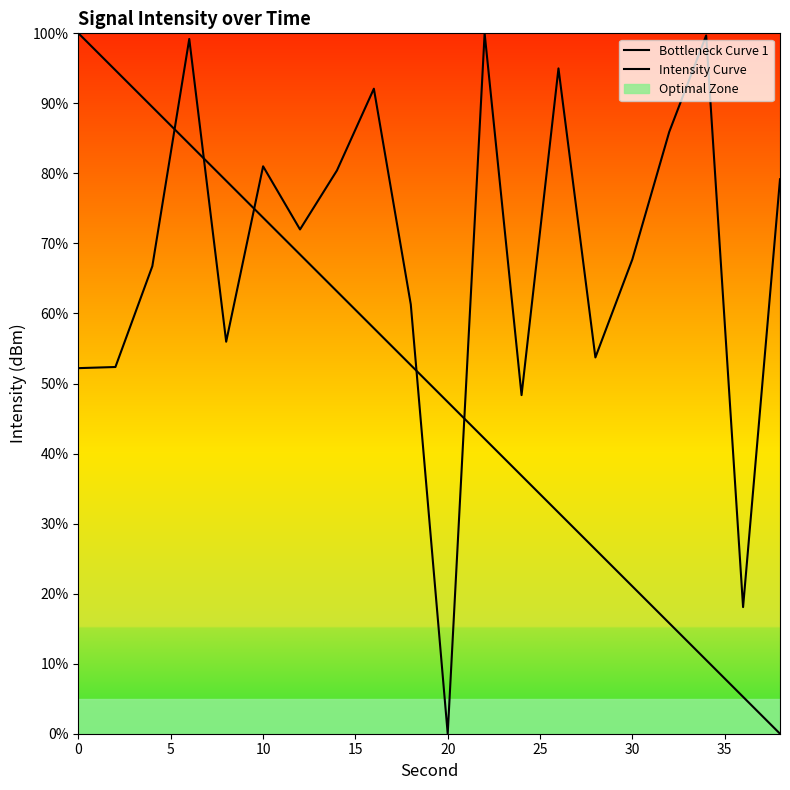

List the series in order of their overall mean, highest first.

Intensity Curve, Bottleneck Curve 1